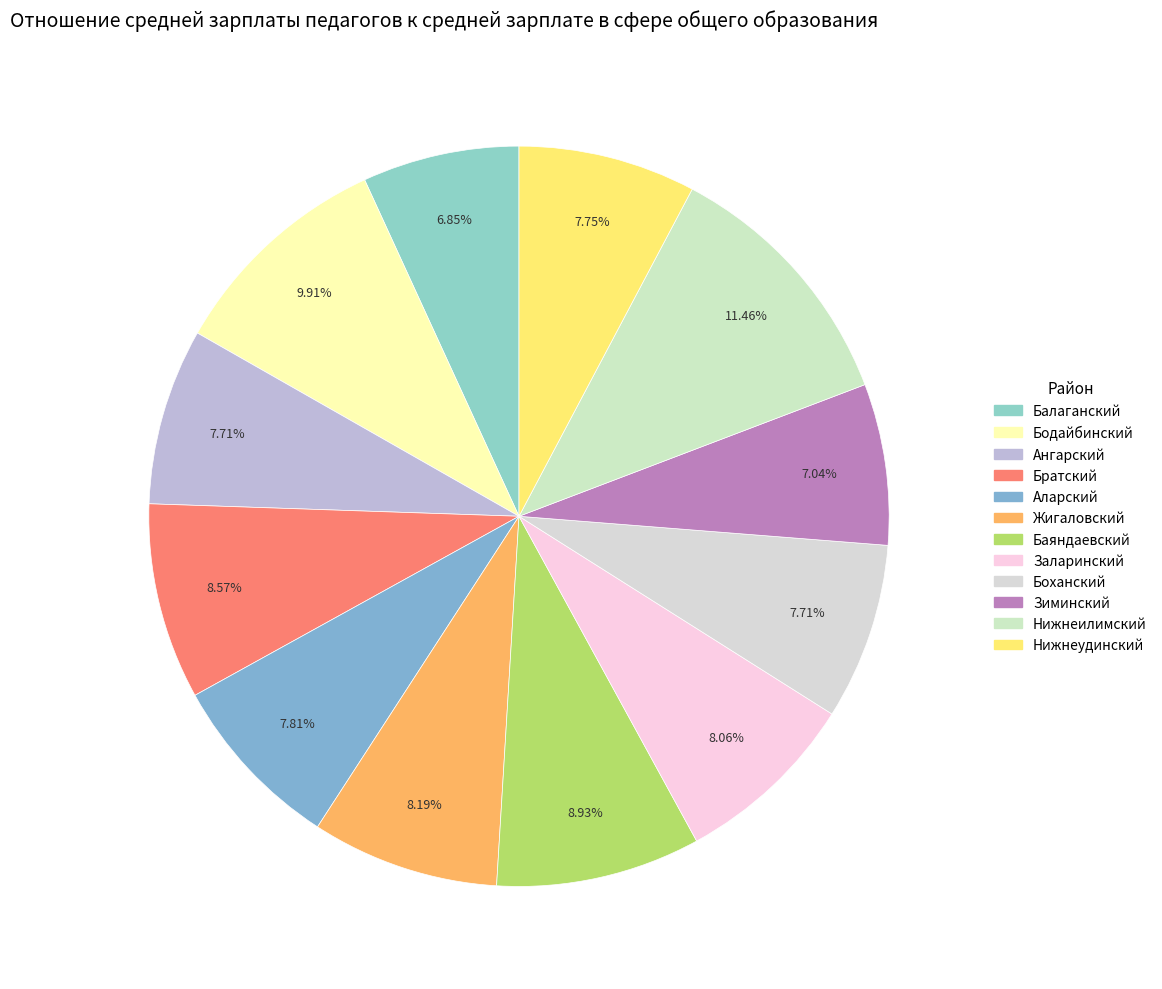

To the nearest percent, what is the difference between the Нижнеилимский and Зиминский slice percentages?

4%